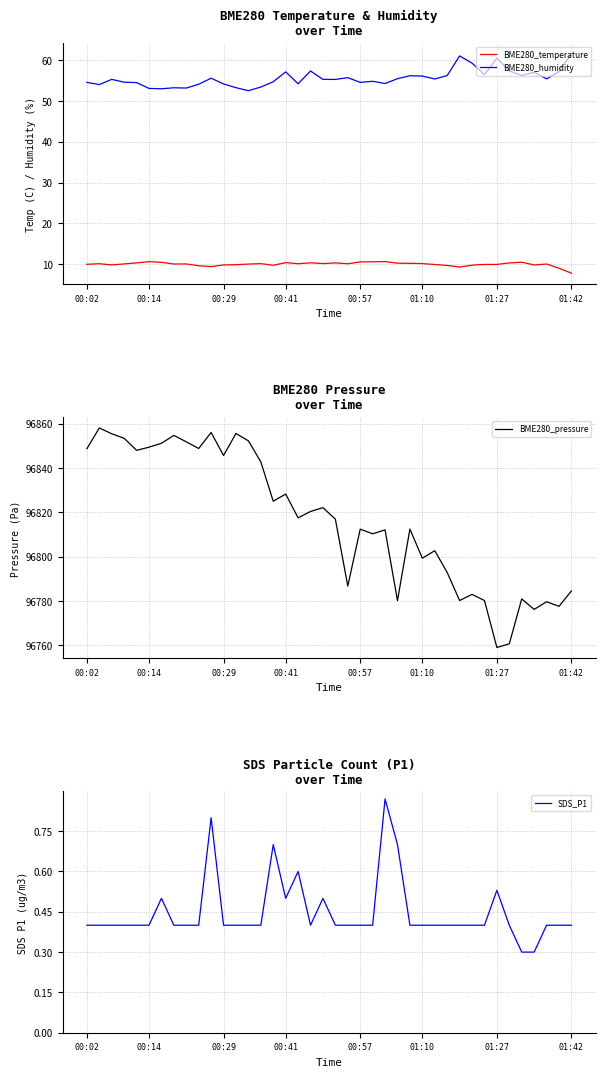

True or false: BME280_humidity and BME280_temperature cross at least once.

False